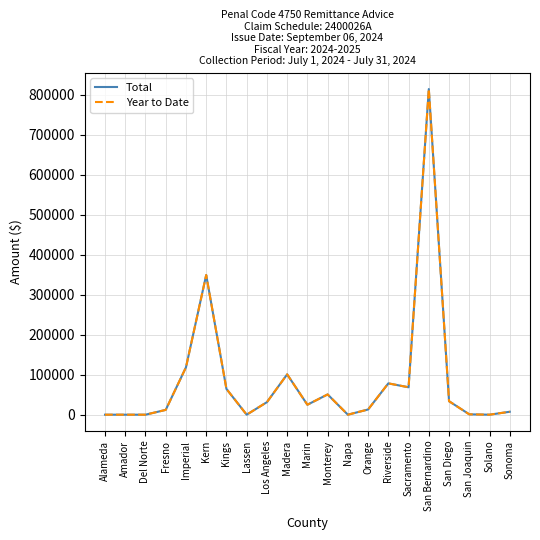

Does the chart display data point markers on the line(s)?

No